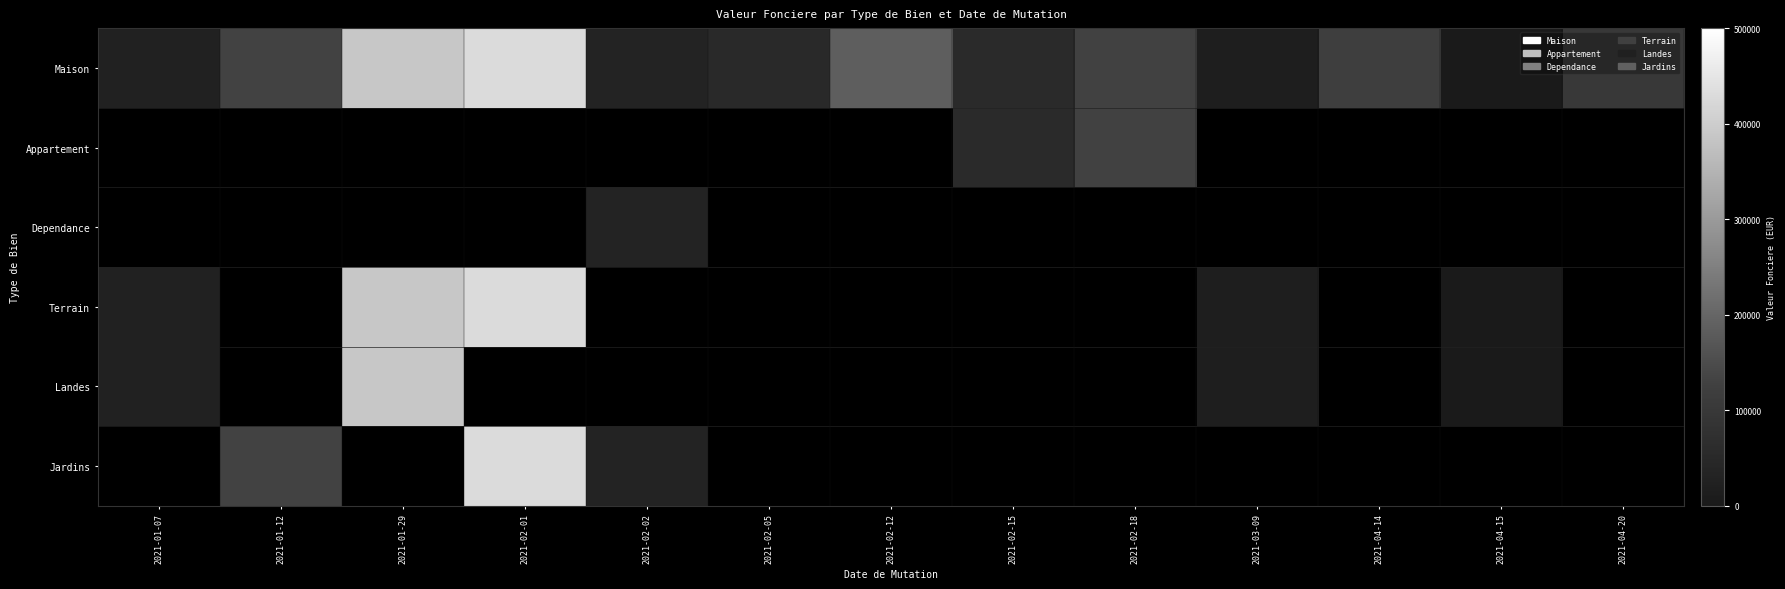

The Maison series shows 100000.0 at 2021-04-20. True or false?

True